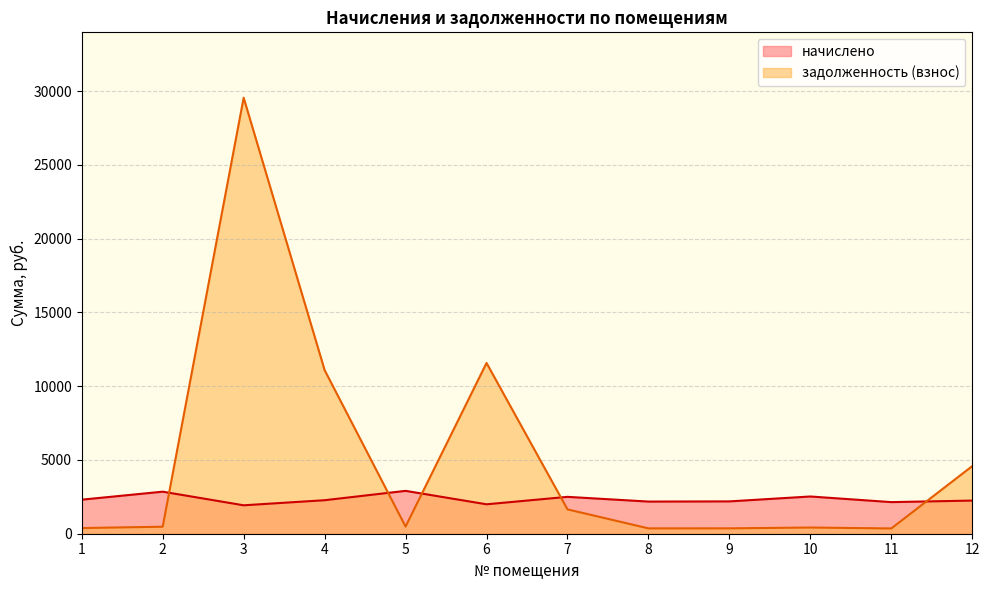

How many times do задолженность (взнос) and начислено cross each other?

5